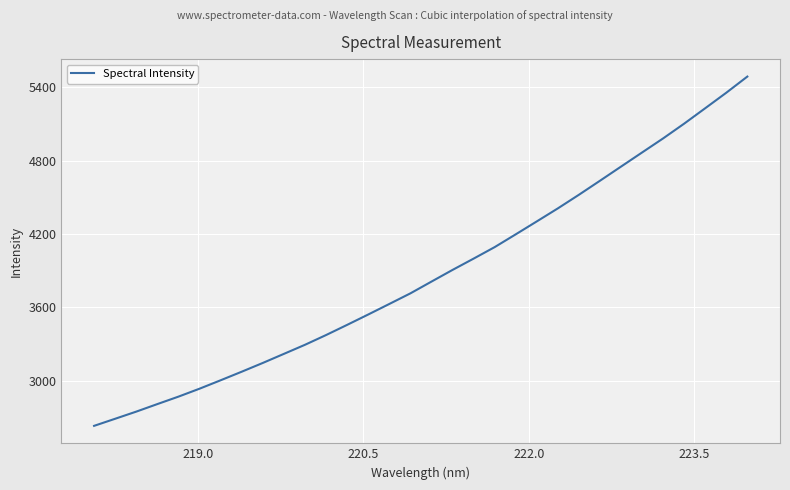

What is the difference between the maximum and minimum values?

2856.2